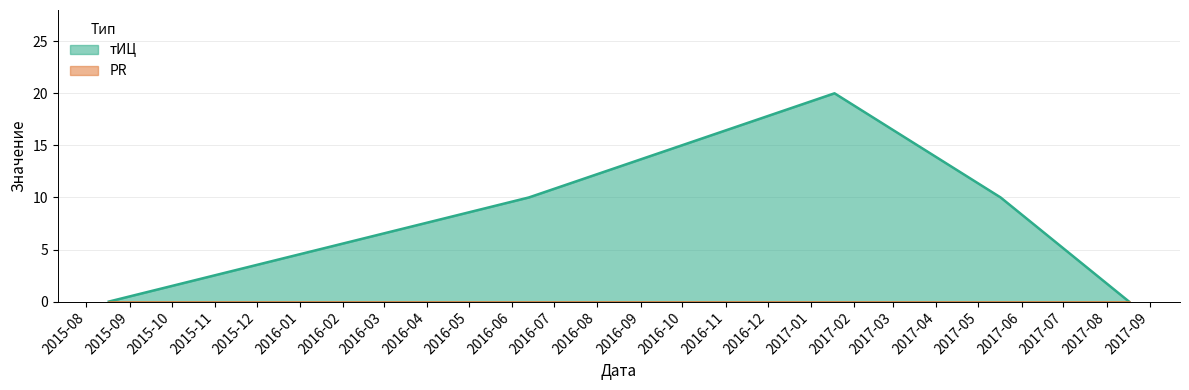

Reading left to right, list all the values displayed in this chart.

2015-08-17=0	2016-06-13=10	2017-01-18=20	2017-05-17=10	2017-08-17=0